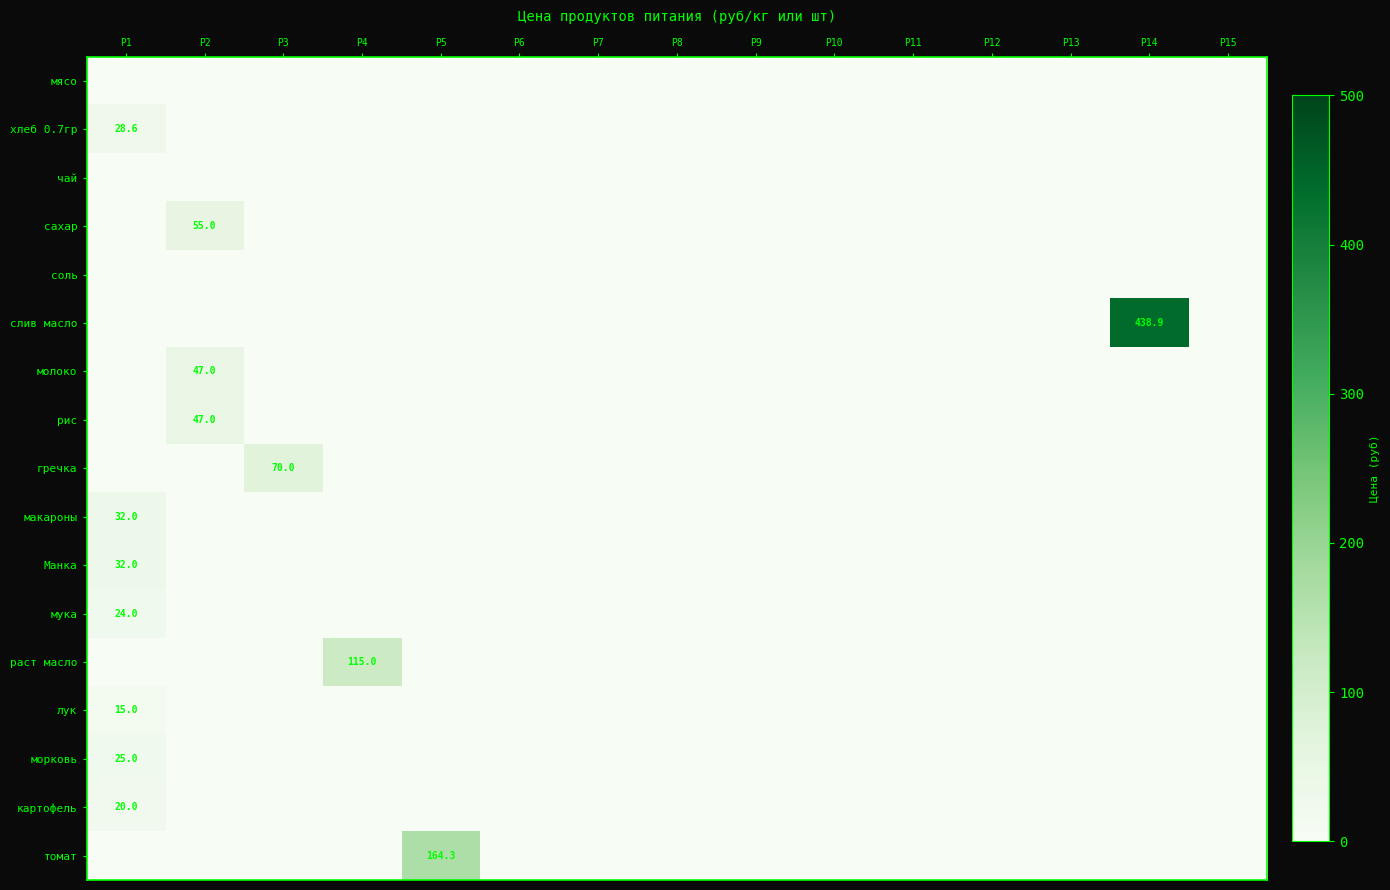

How many distinct data groups are displayed?

17